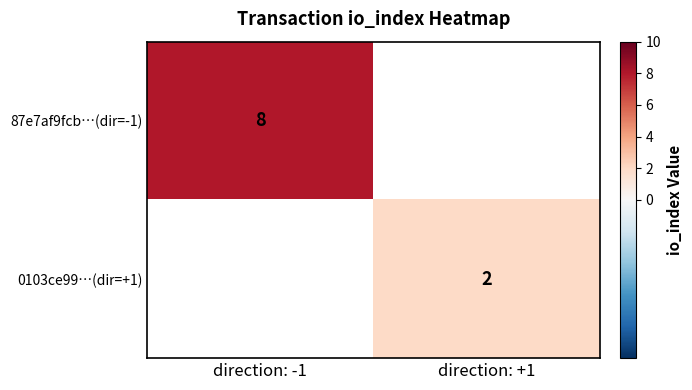

The value of 0103ce99…(dir=+1) at direction: +1 is 2. True or false?

True